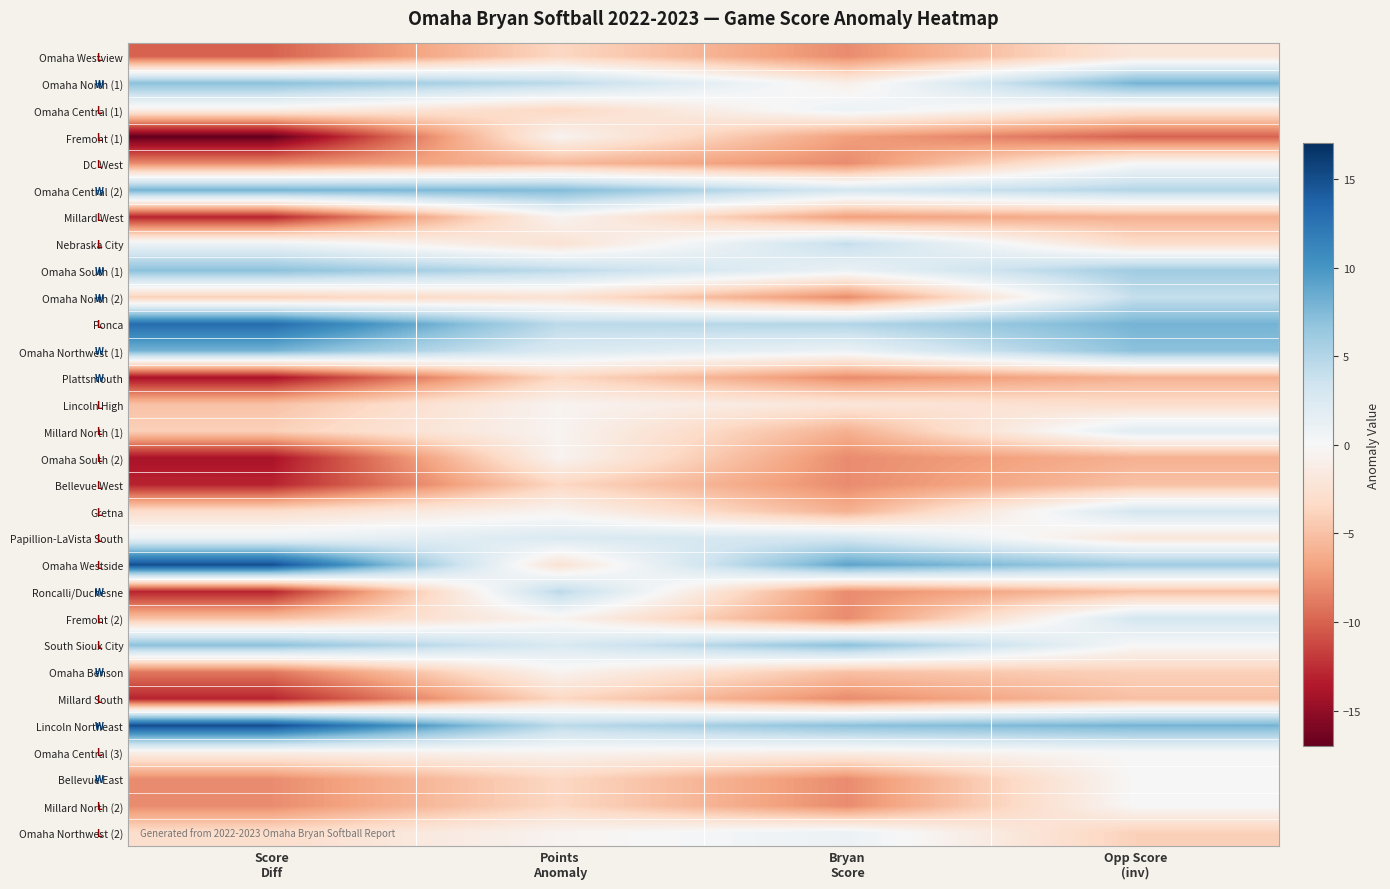

Rank the series by their maximum value, from highest to lowest.

Omaha Westside, Lincoln Northeast, Ponca, Omaha North (1), Omaha Central (2), Omaha Northwest (1), Omaha South (1), South Sioux City, Roncalli/Duchesne, Nebraska City, Omaha North (2), Gretna, Papillion-LaVista South, Fremont (2), Millard North (1), Omaha Central (1), Omaha Northwest (2), DC West, Omaha Central (3), Bellevue East, Millard North (2), Fremont (1), Millard West, Lincoln High, Omaha South (2), Omaha Benson, Omaha Westview, Plattsmouth, Bellevue West, Millard South